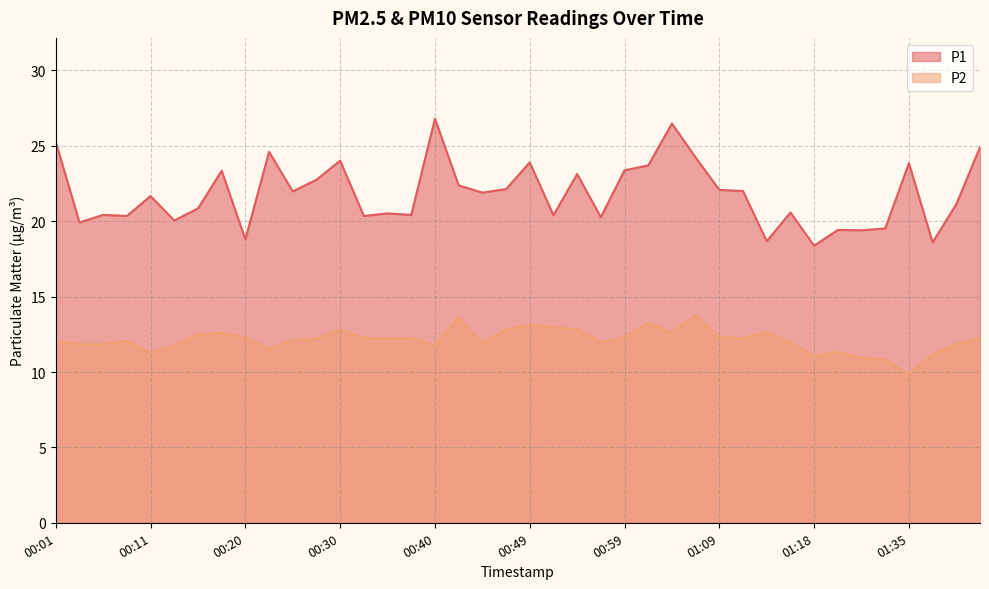

Which label corresponds to the smallest value in the chart?

01:35